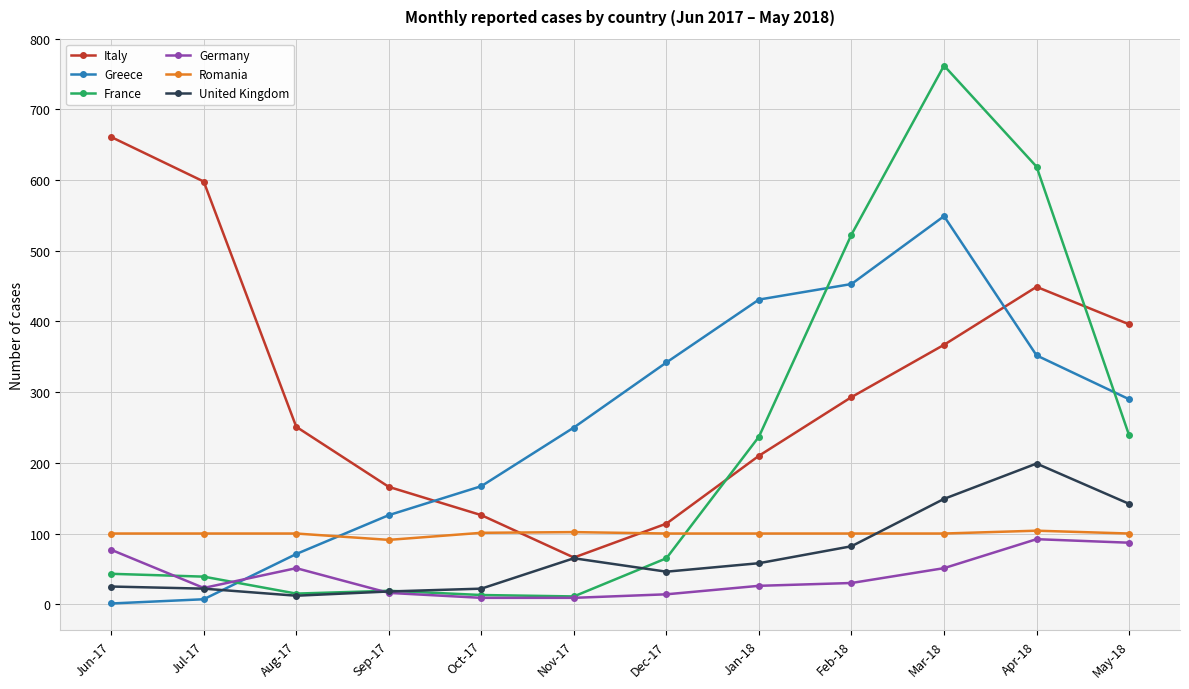

Between Apr-18 and May-18, which series saw the biggest shift?

France